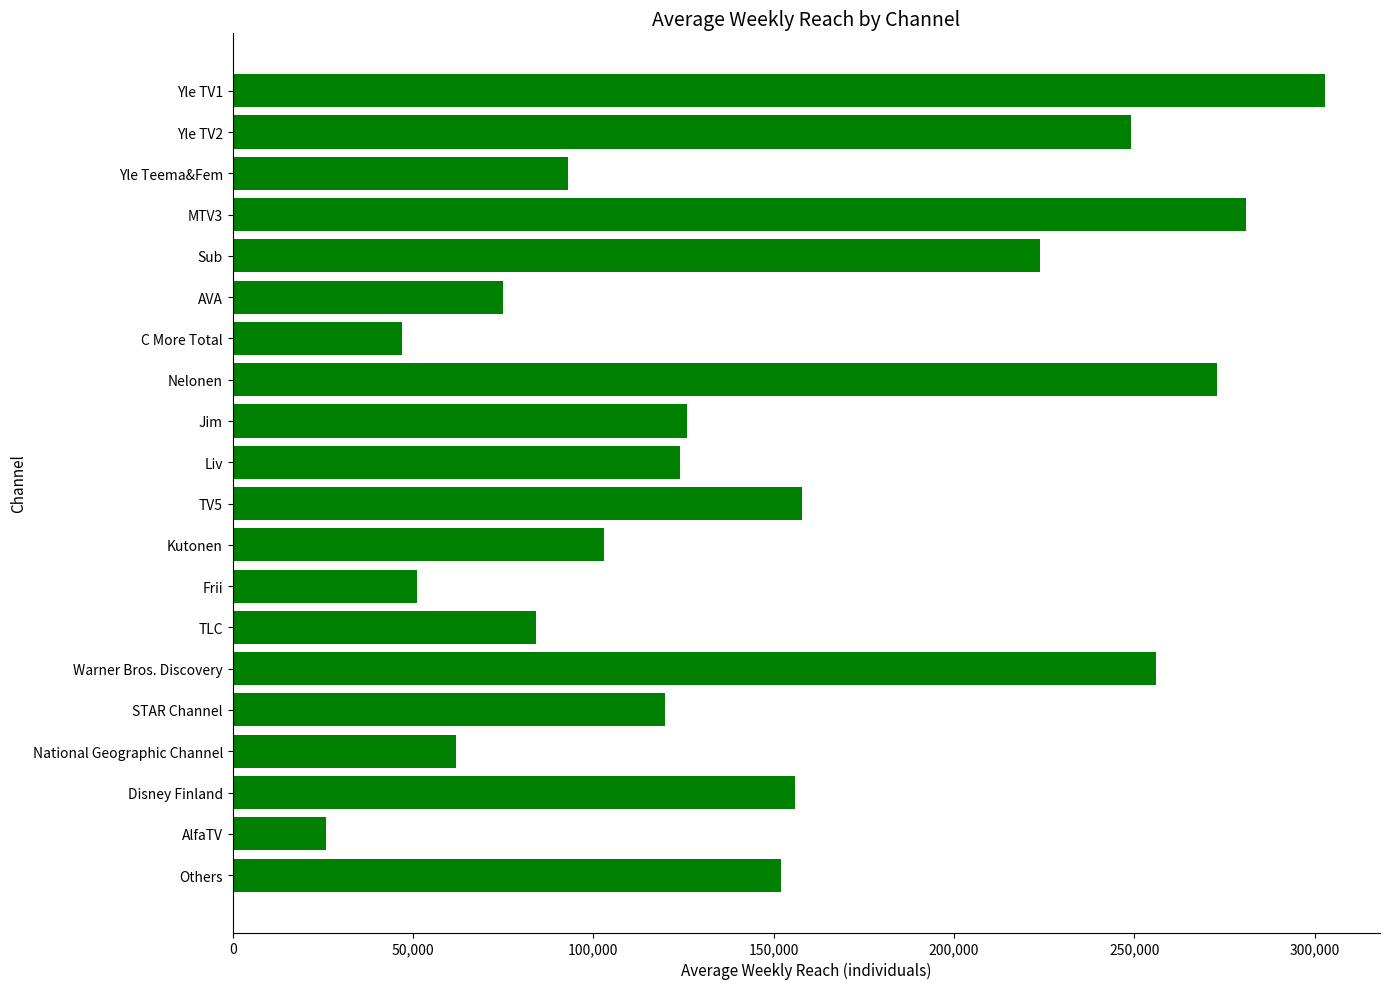

What is the approximate value at Yle TV1, to the nearest 10?

303000